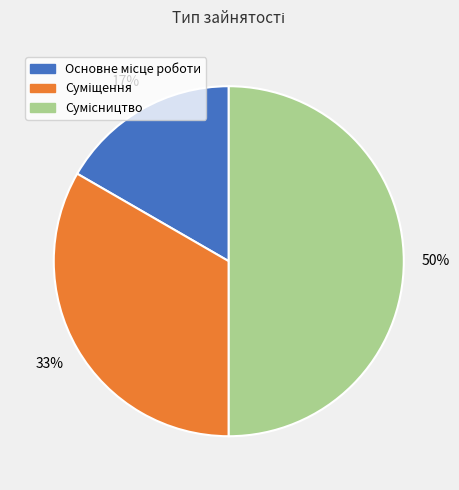

Count the number of slices in the pie.

3